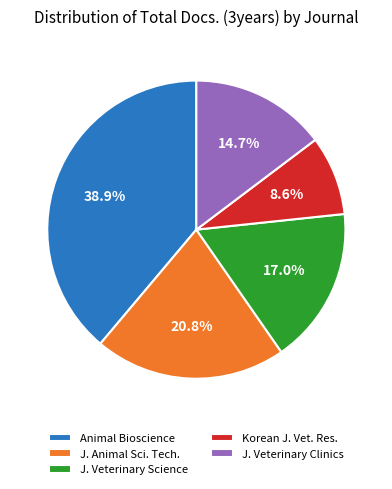

Which category has the biggest portion of the pie?

Animal Bioscience